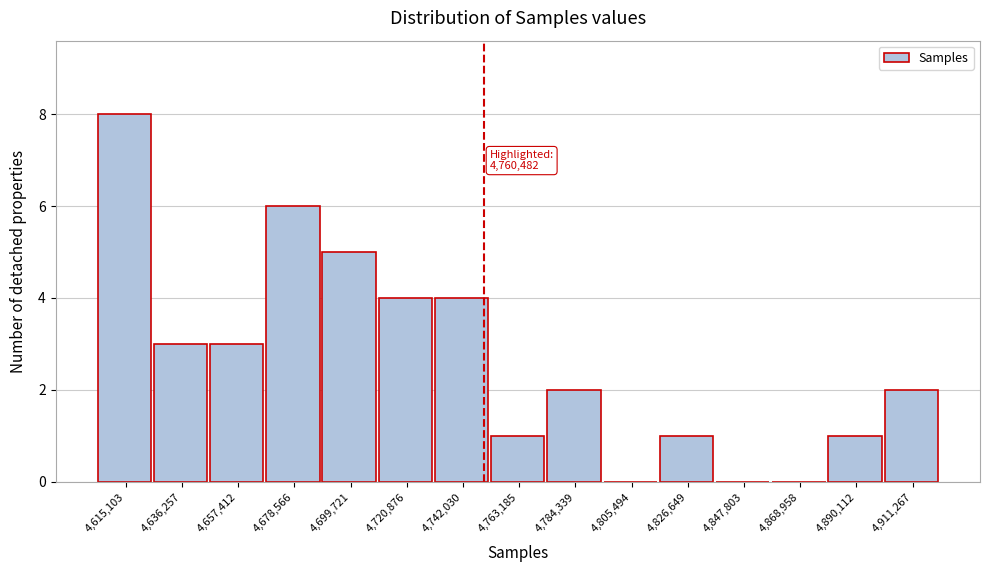

Reading right to left, extract all data points from this chart.

4,911,267=2	4,890,112=1	4,868,958=0	4,847,803=0	4,826,649=1	4,805,494=0	4,784,339=2	4,763,185=1	4,742,030=4	4,720,876=4	4,699,721=5	4,678,566=6	4,657,412=3	4,636,257=3	4,615,103=8